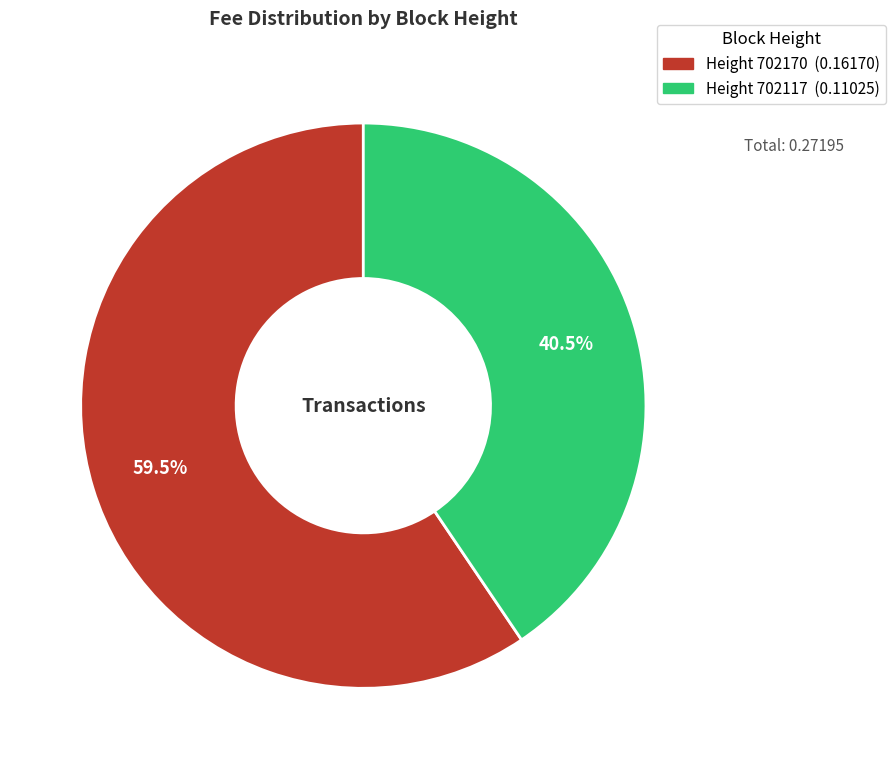

Is there any slice that represents more than half of the pie?

Yes